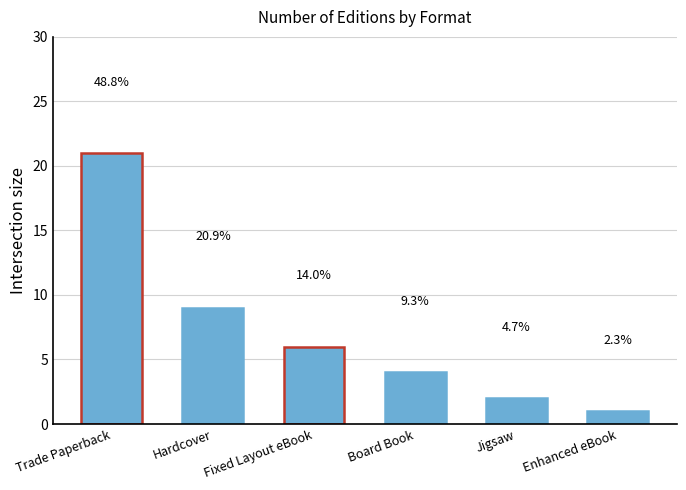

Which label corresponds to the smallest value in the chart?

Enhanced eBook